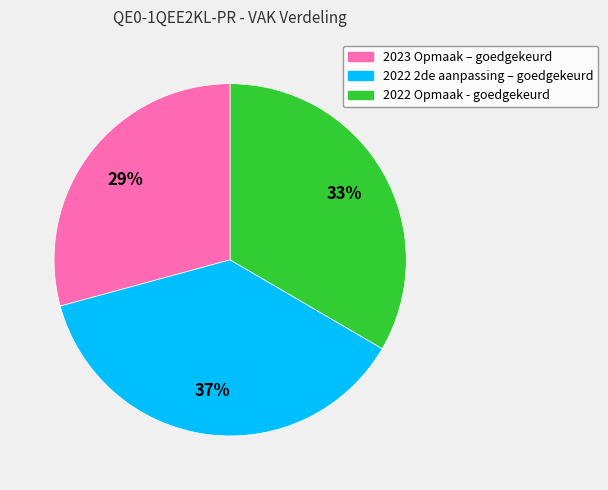

Is there any slice that represents more than half of the pie?

No